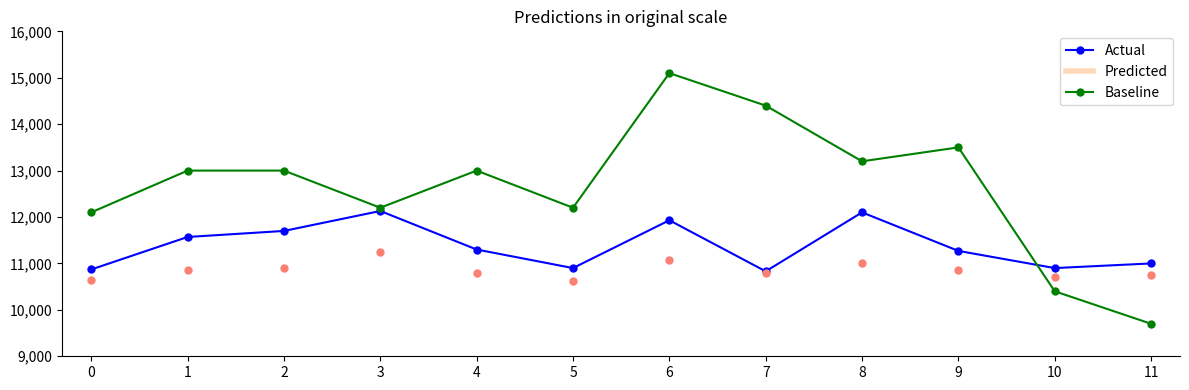

What is the sum of all Predicted values?

130230